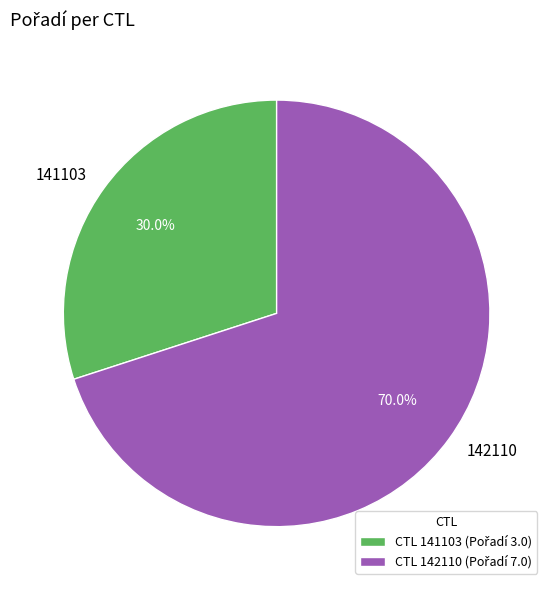

What is the ratio of the value at 142110 to the value at 141103?

2.3